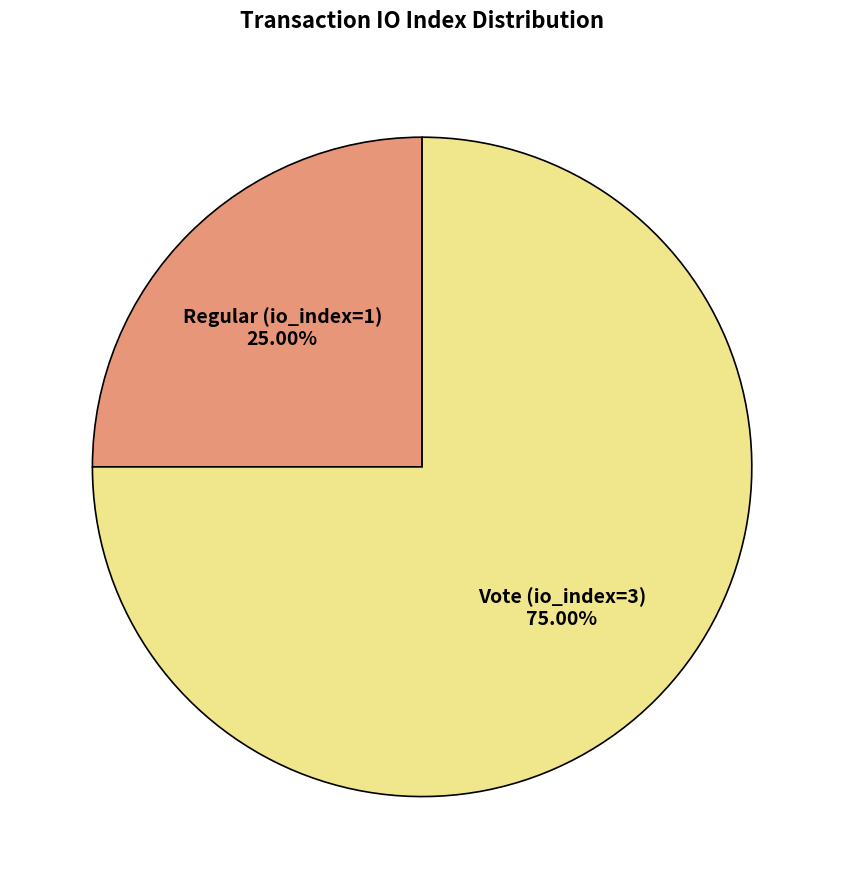

Which category has the smallest portion of the pie?

Regular (io_index=1)